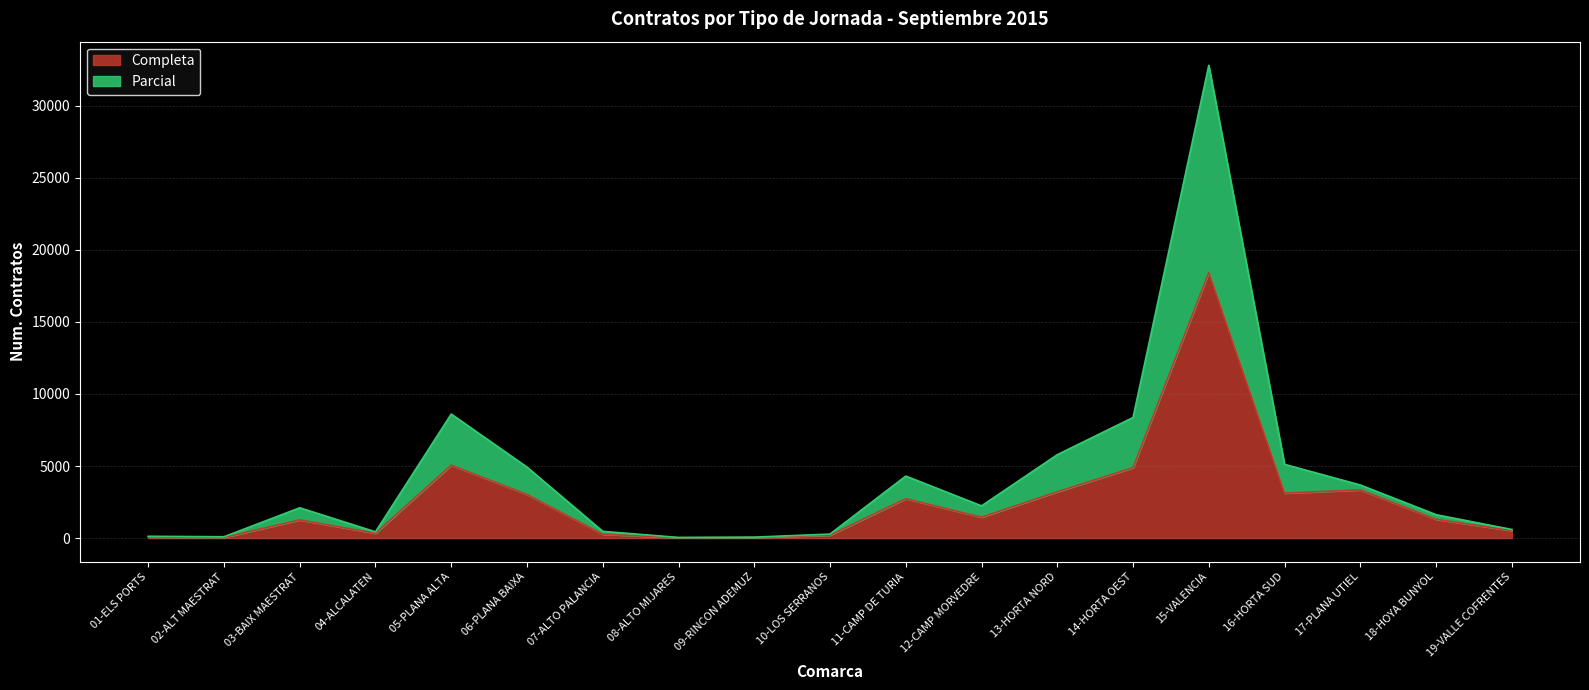

The value of Completa at 18-HOYA BUNYOL is 1303. True or false?

True